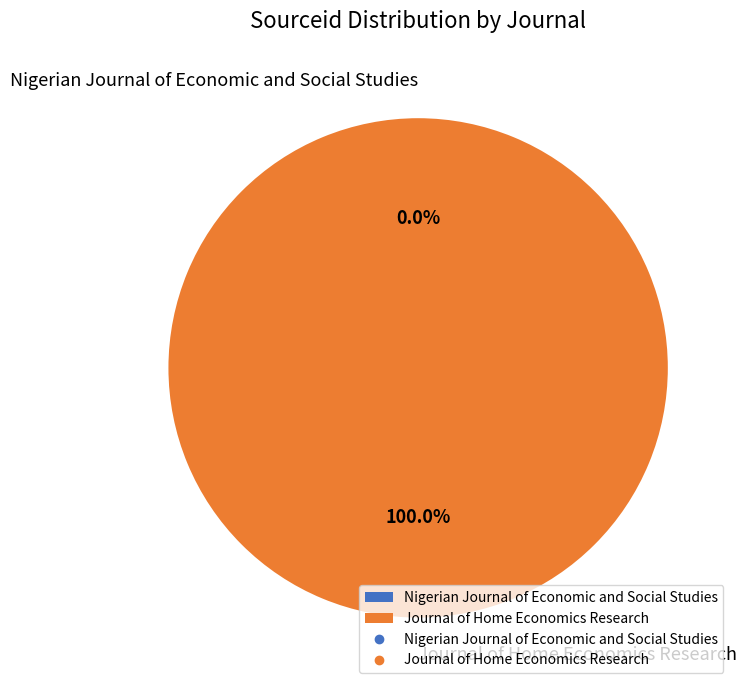

Which slice is the largest?

Journal of Home Economics Research